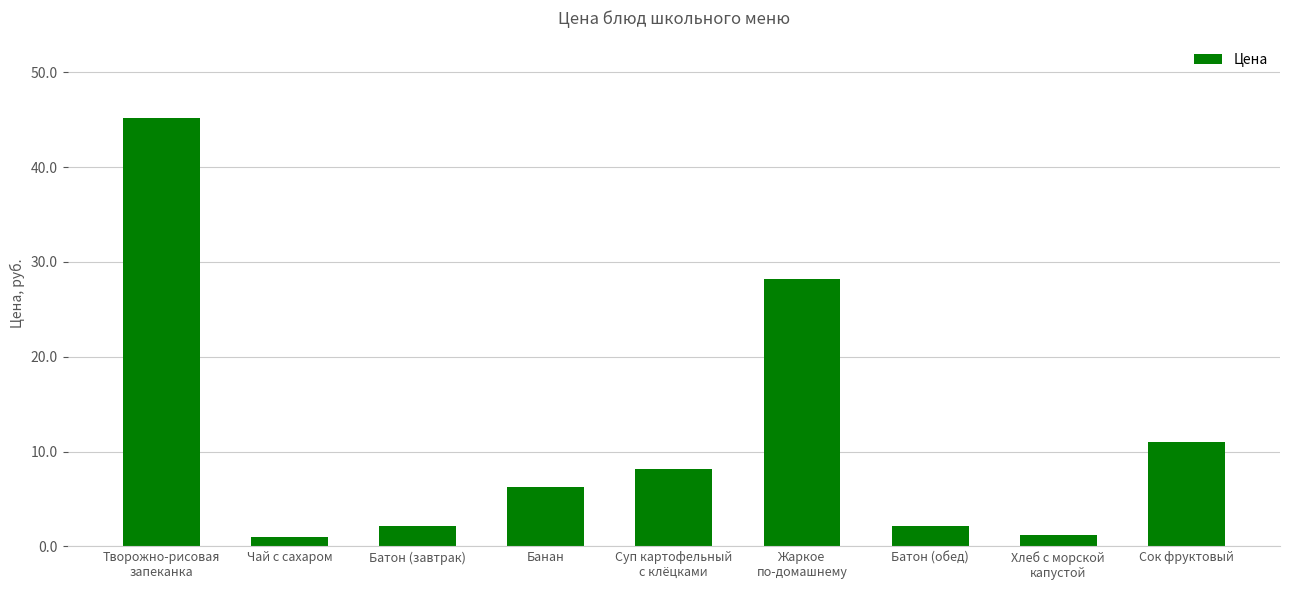

The value at Банан is 6.2. True or false?

True